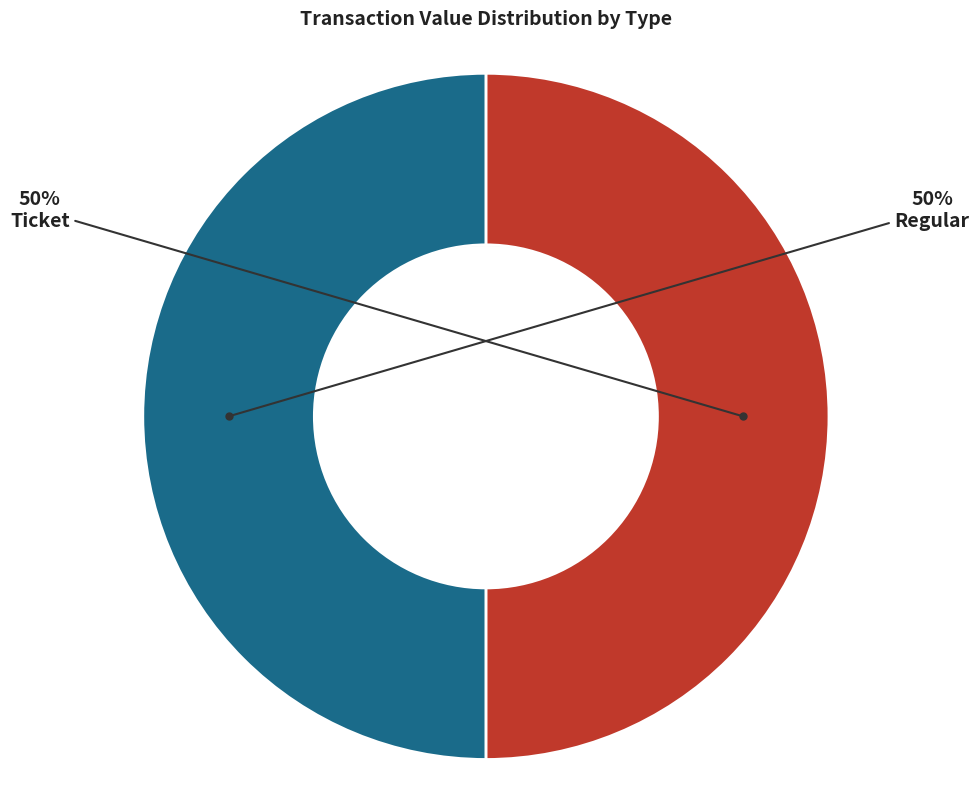

To the nearest percent, what is the difference between the largest and smallest slice percentages?

0%